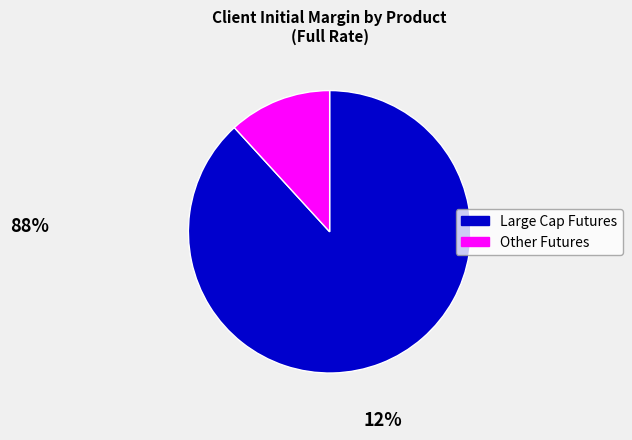

Is there a majority slice in this chart?

Yes